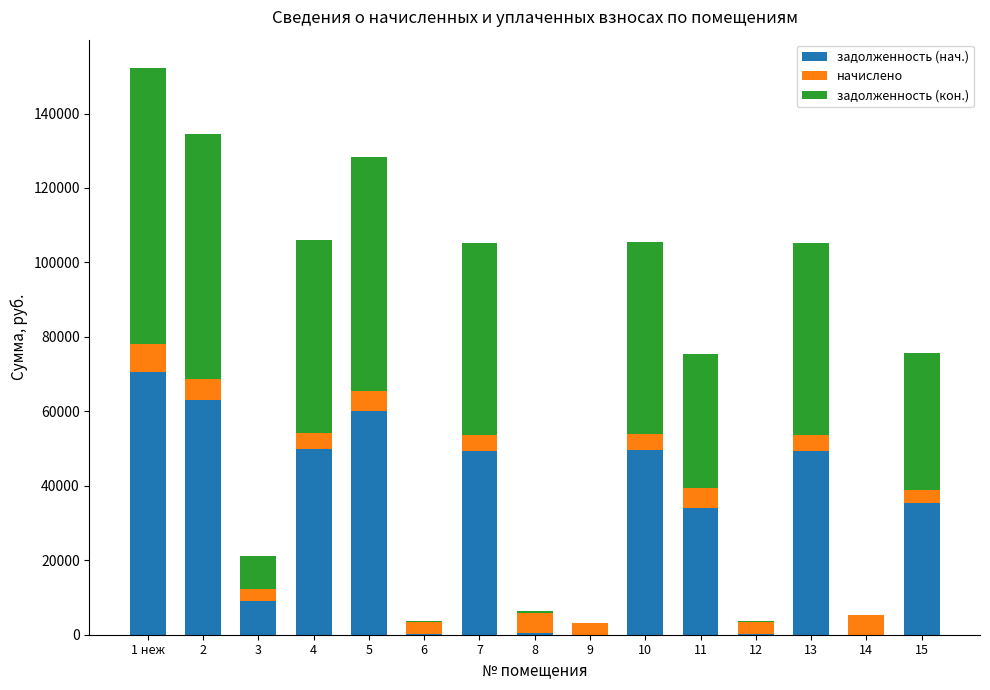

At which category is the sum across all series the highest?

1 неж